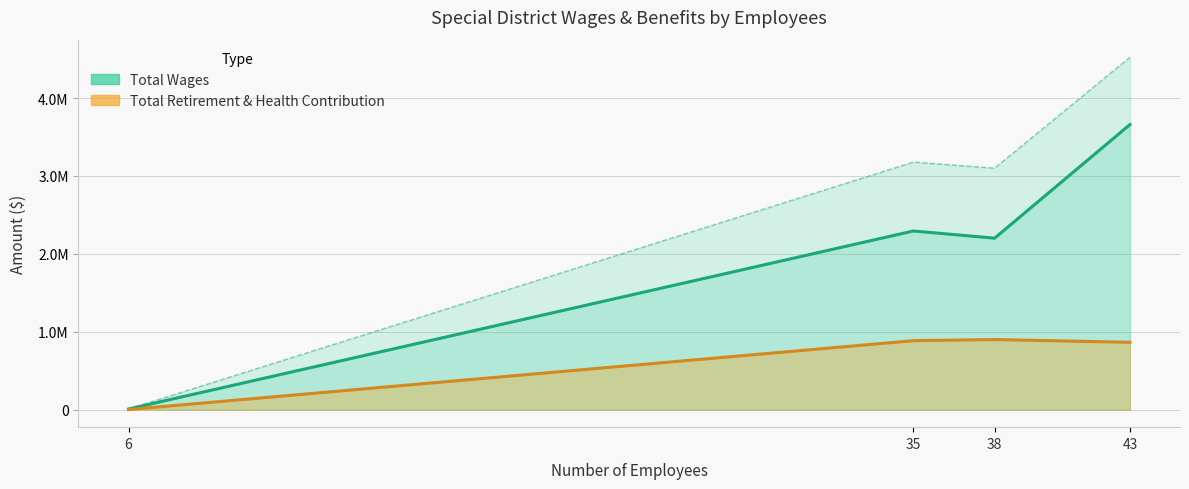

At how many categories does at least one series exceed 583079?

3